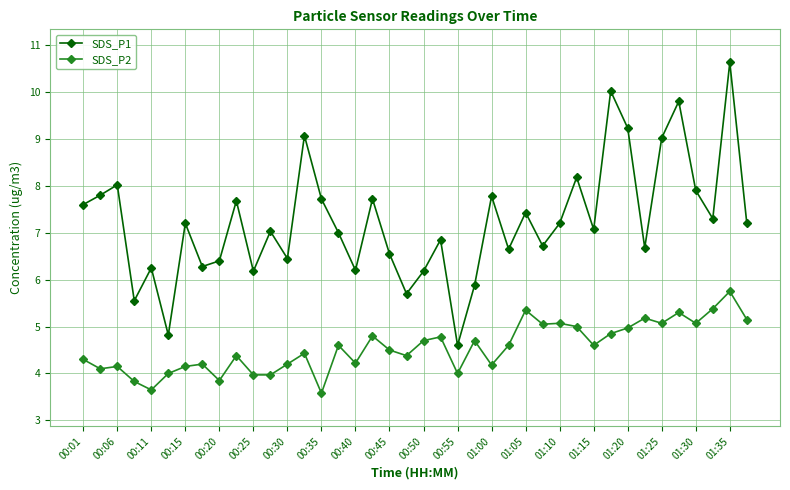

How many lines are shown in the chart?

2